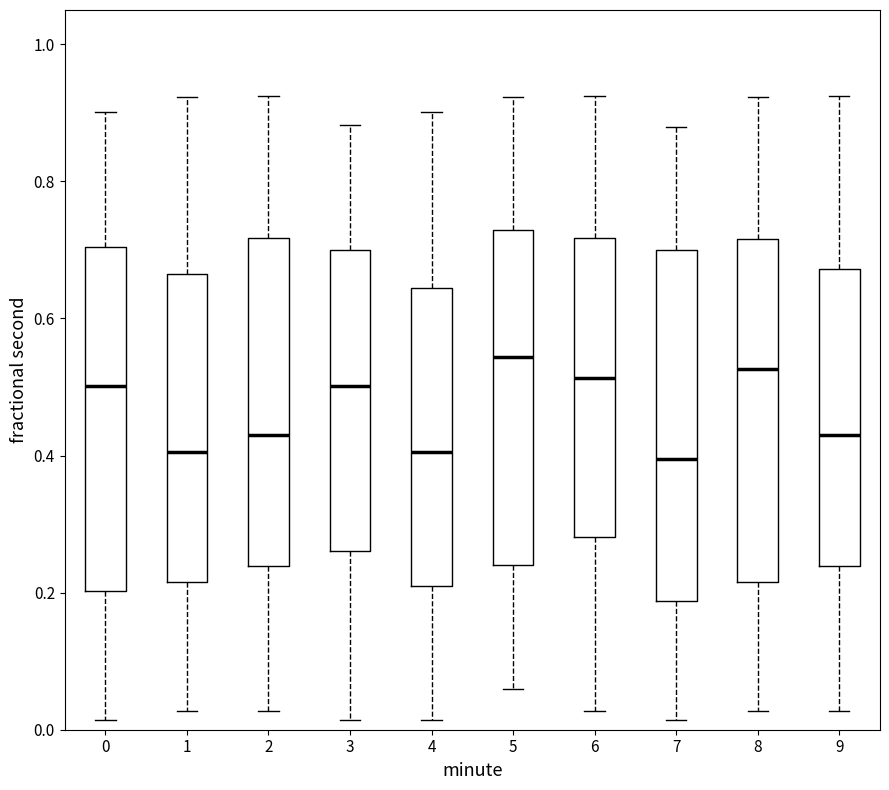

Where is the lower edge of the box at x = 7 on the y-axis? The values are not printed on the chart, so give them approximately, as read against the axis.

0.18